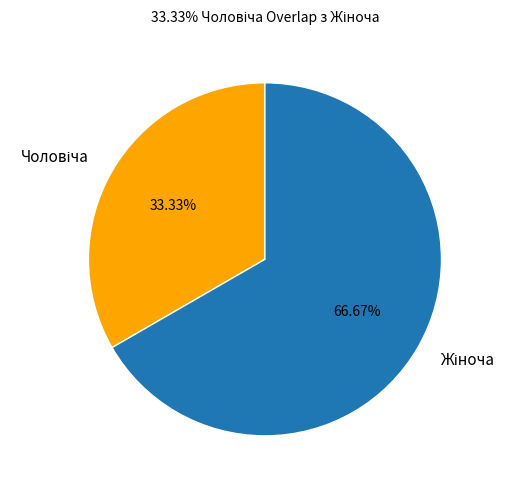

Does any single category account for the majority?

Yes